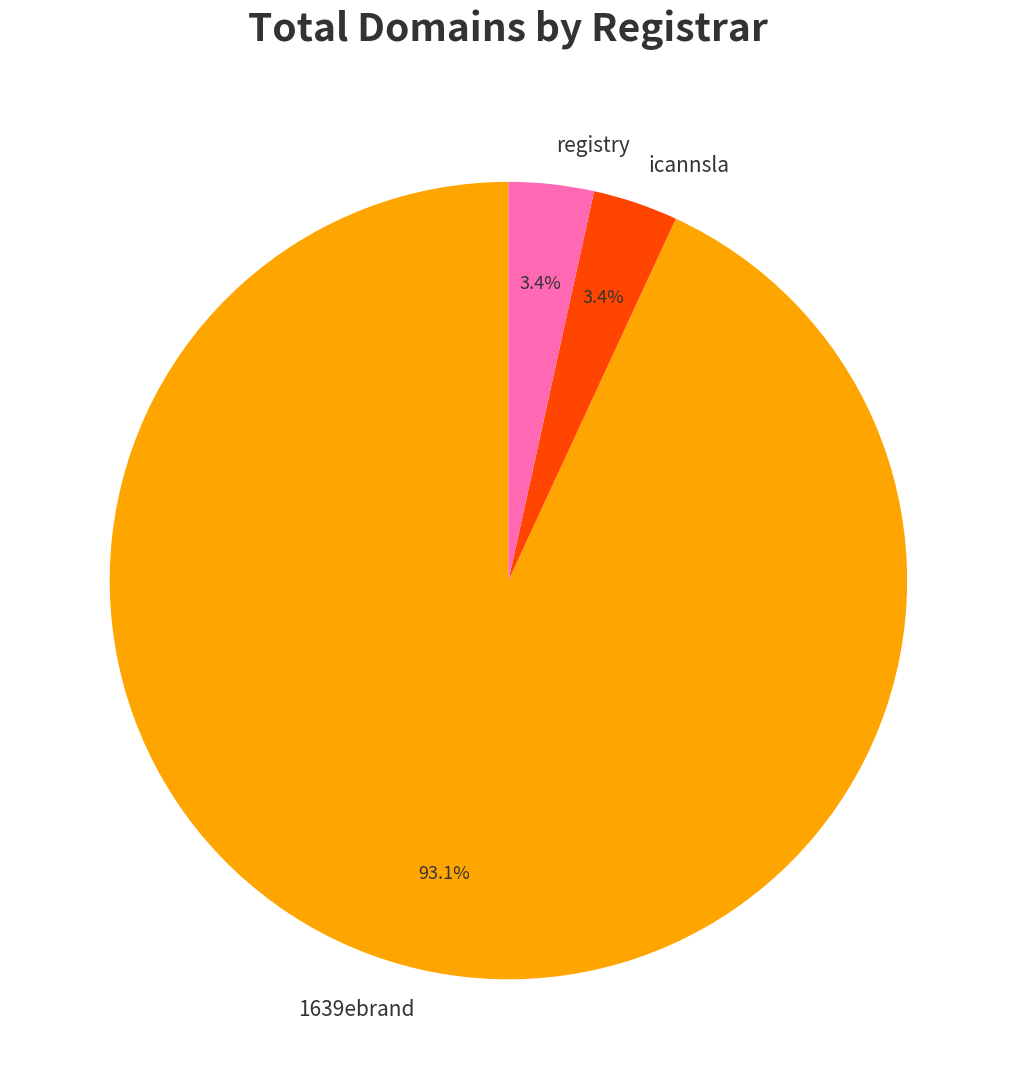

What percentage is the icannsla slice, to the nearest percent?

3%